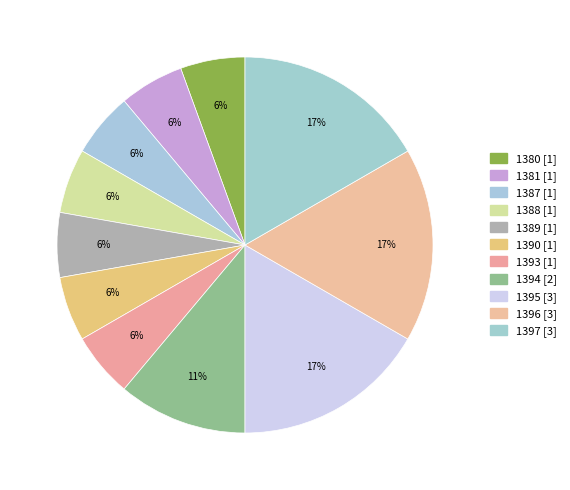

Approximately how many times larger is the value at 1390 compared to 1393?

1.0